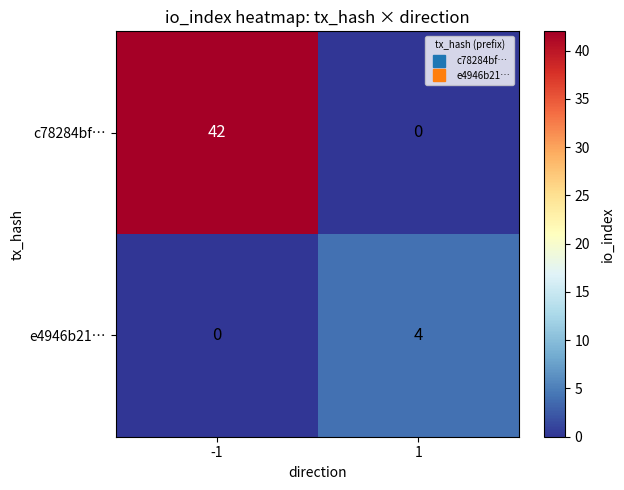

Rank the series by their average value, from lowest to highest.

e4946b21…, c78284bf…